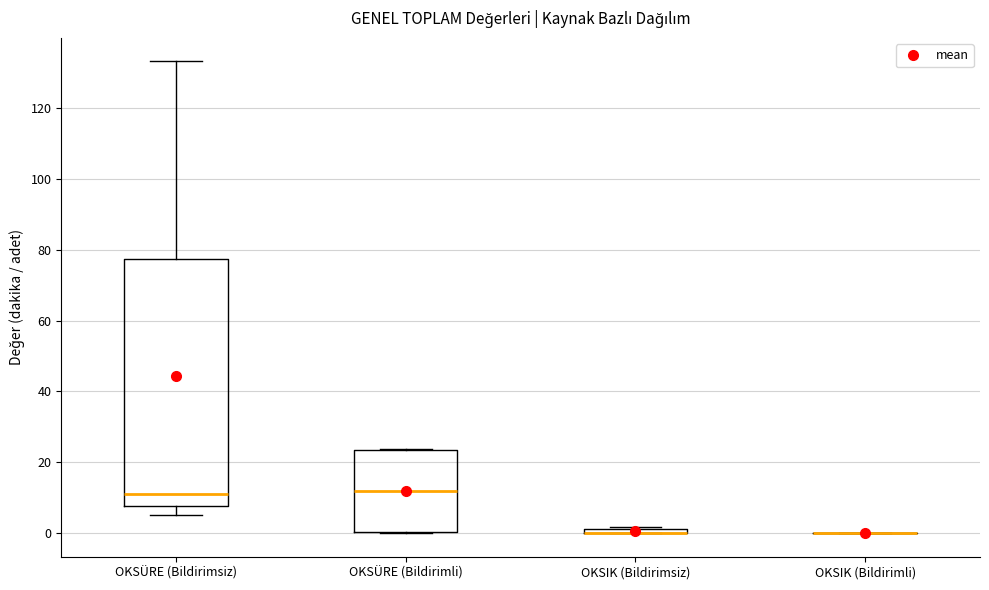

Which box is the tallest, from its lower edge to its upper edge?

OKSÜRE (Bildirimsiz)